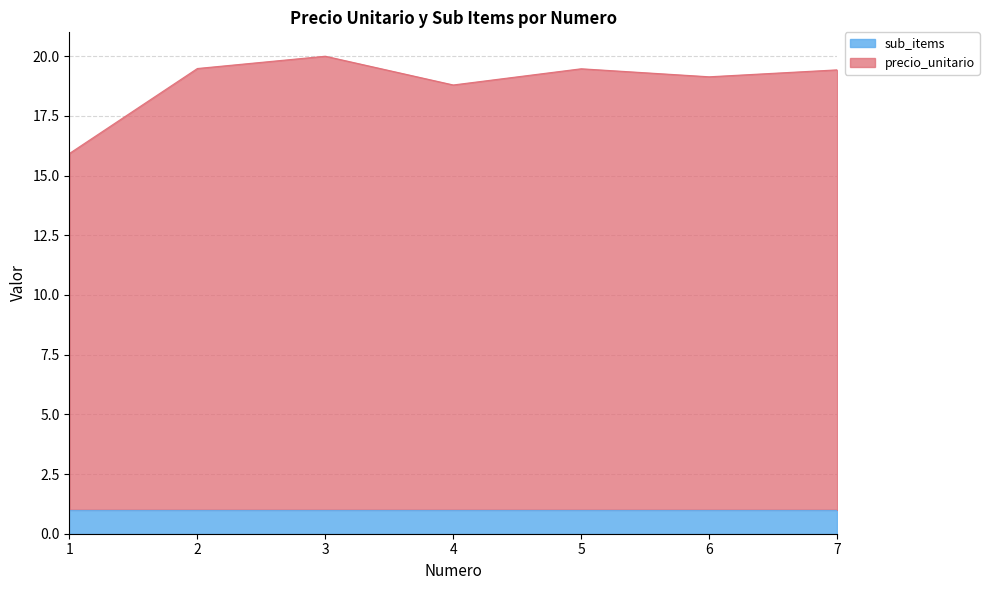

The value at 1 is 8.5. True or false?

False